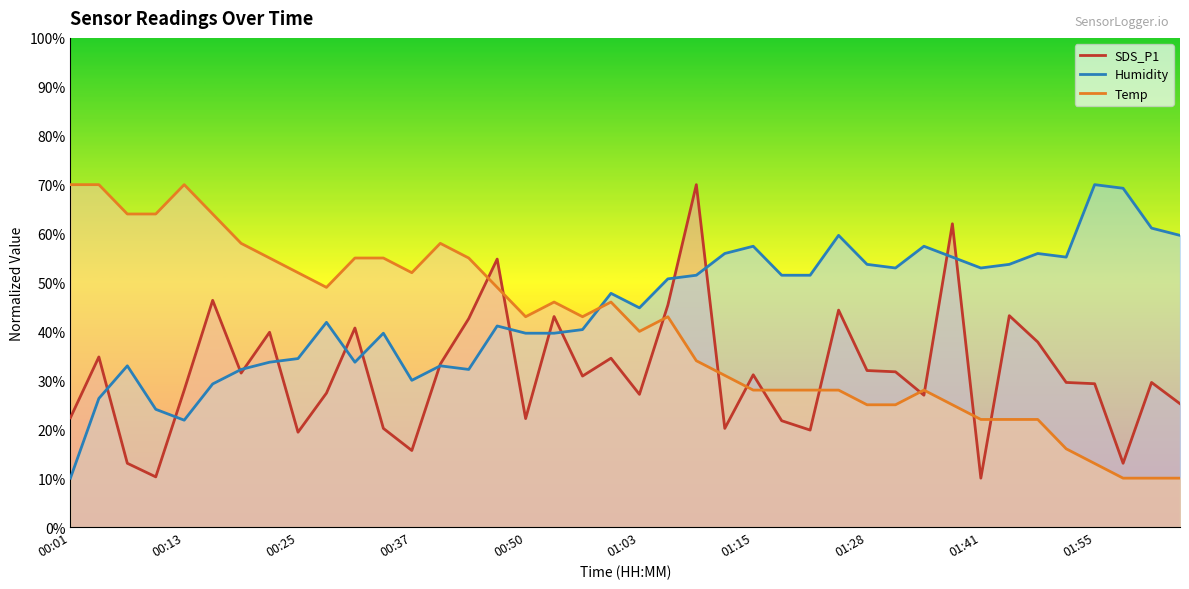

Which category has the highest value across all series?

01:09